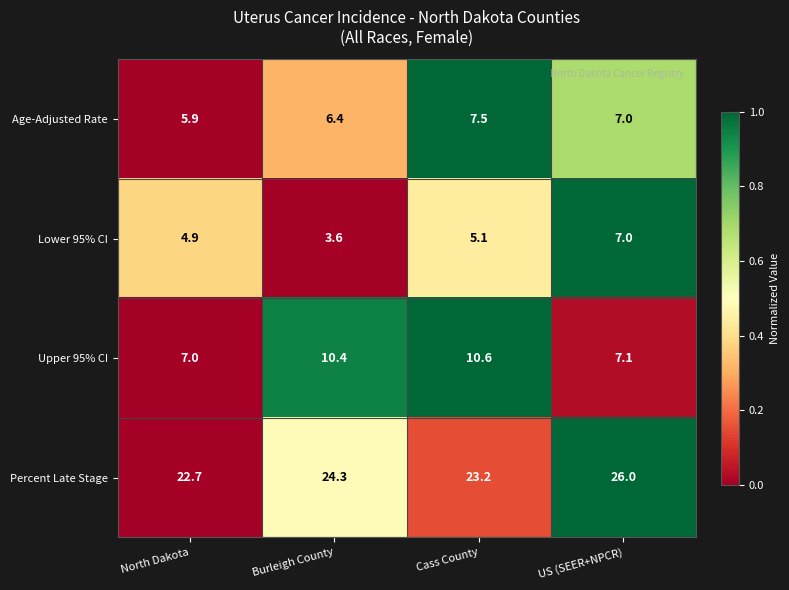

Count the number of data series in this chart.

4